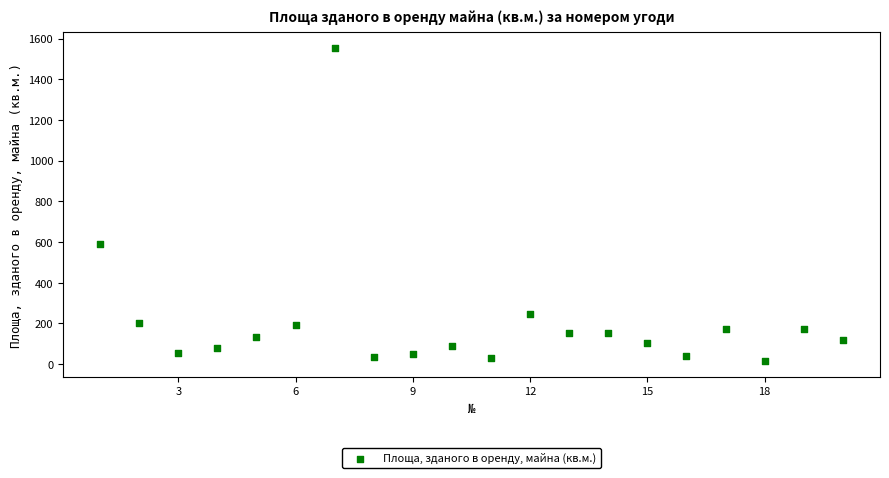

What Y value in the scatter plot is closest to 784?

591.9